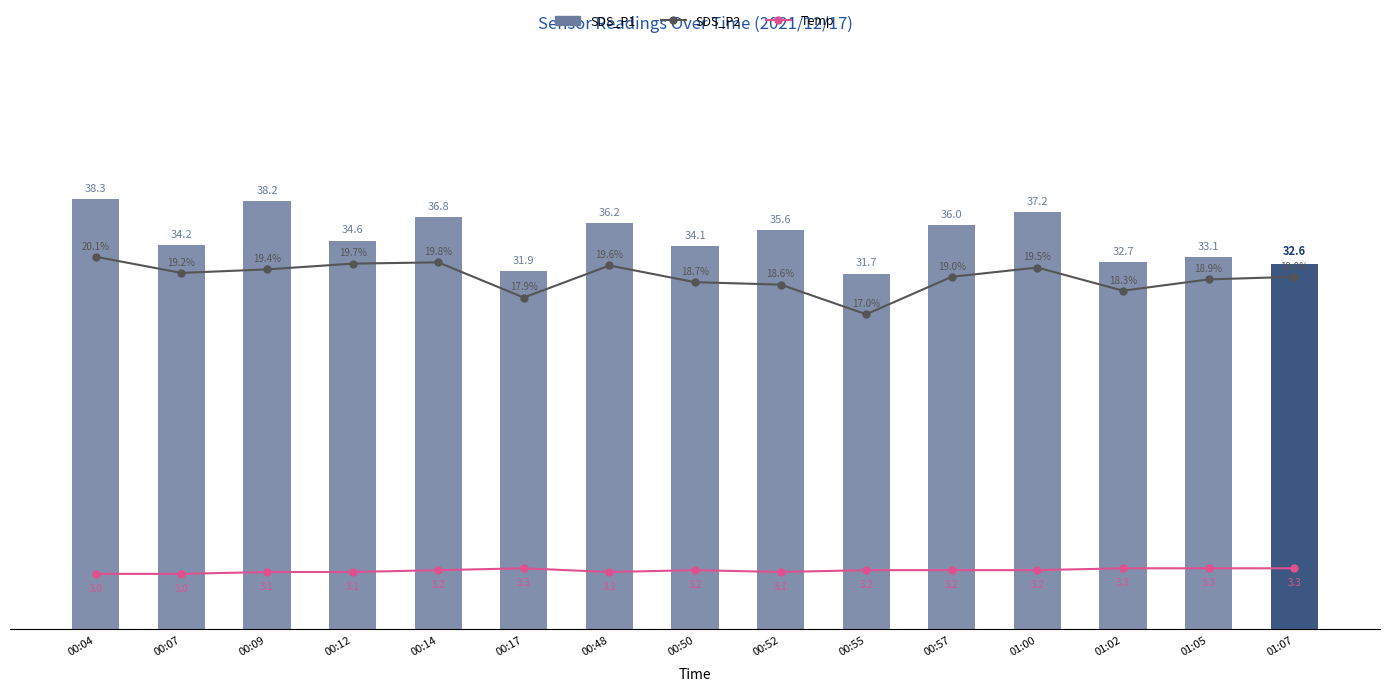

What position from the left is 00:04?

1